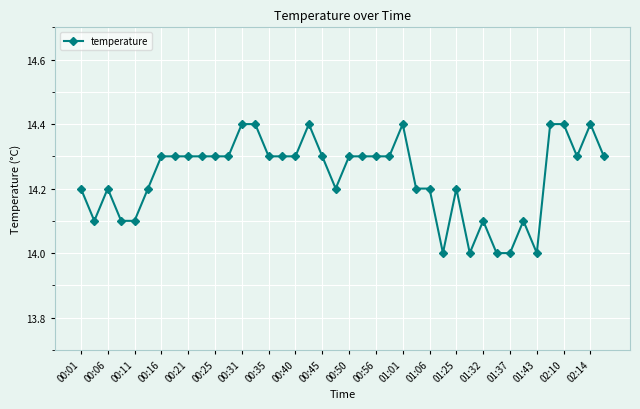

What is the difference between the maximum and minimum values?

0.4